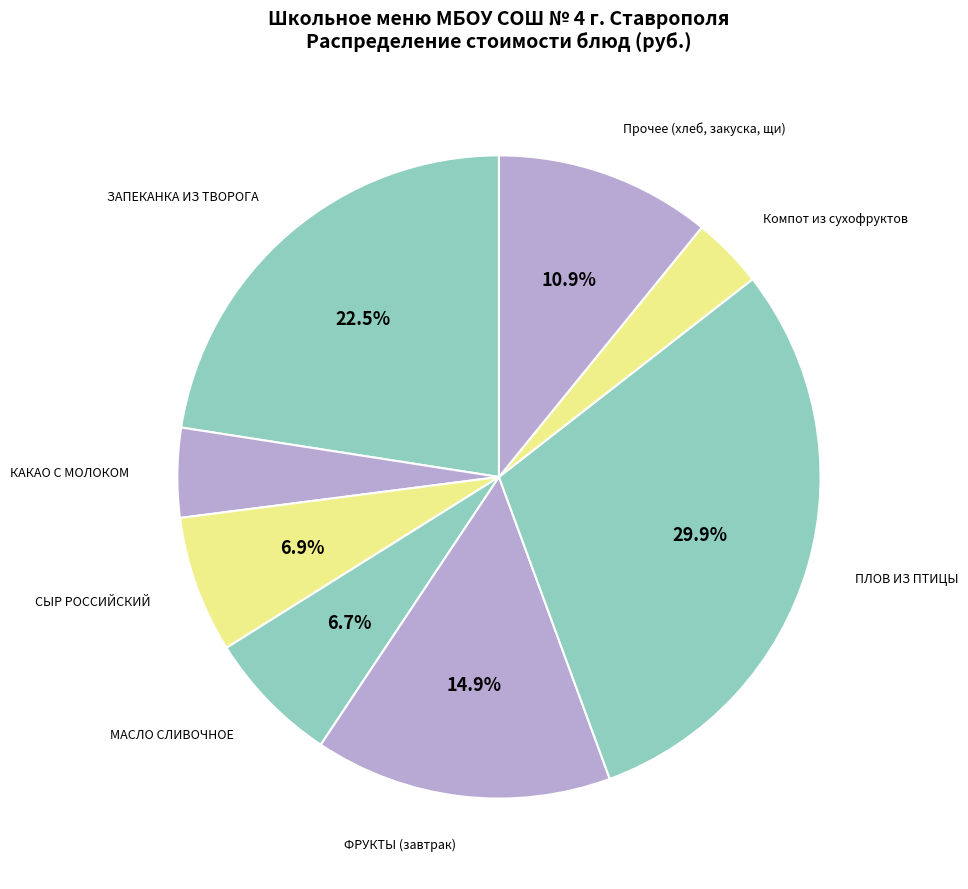

How many segments does this pie chart have?

8